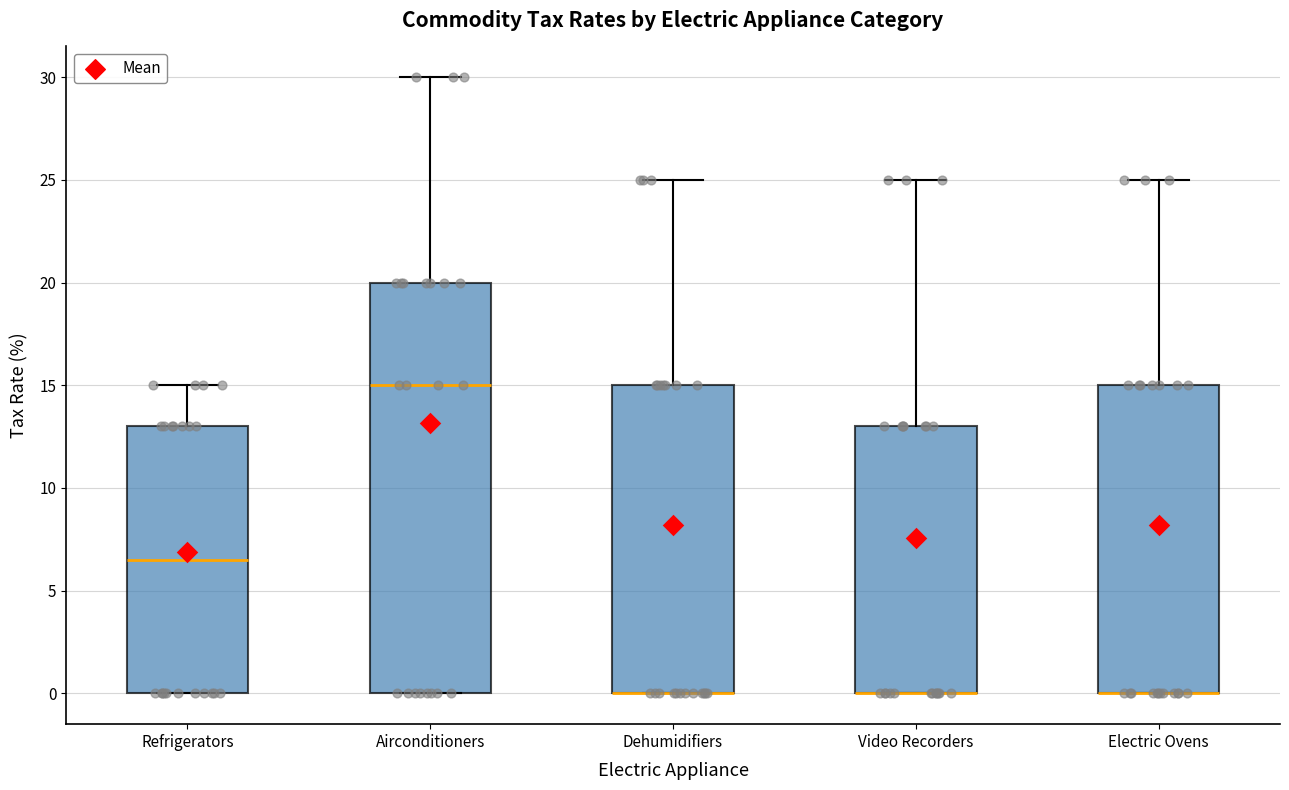

Which box is the tallest, from its lower edge to its upper edge?

Airconditioners